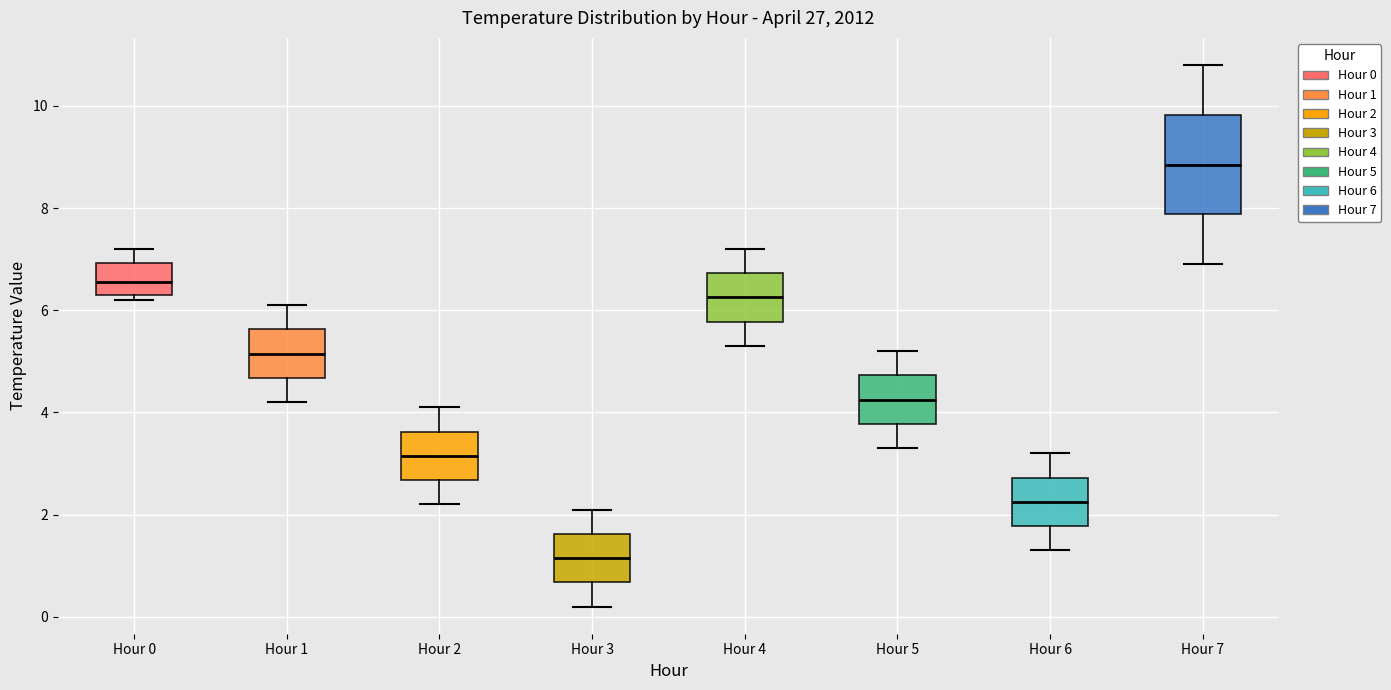

Where does the upper whisker of the box for Hour 6 end on the y-axis? The values are not printed on the chart, so give them approximately, as read against the axis.

3.2